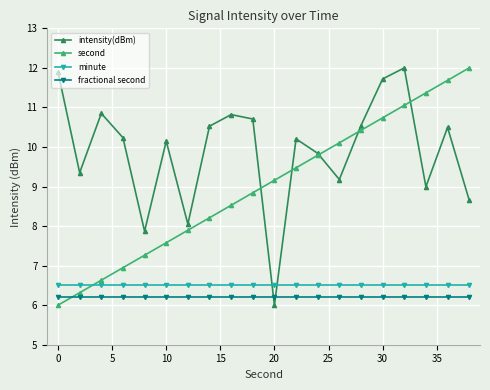

What is the highest value of the minute series?

6.5